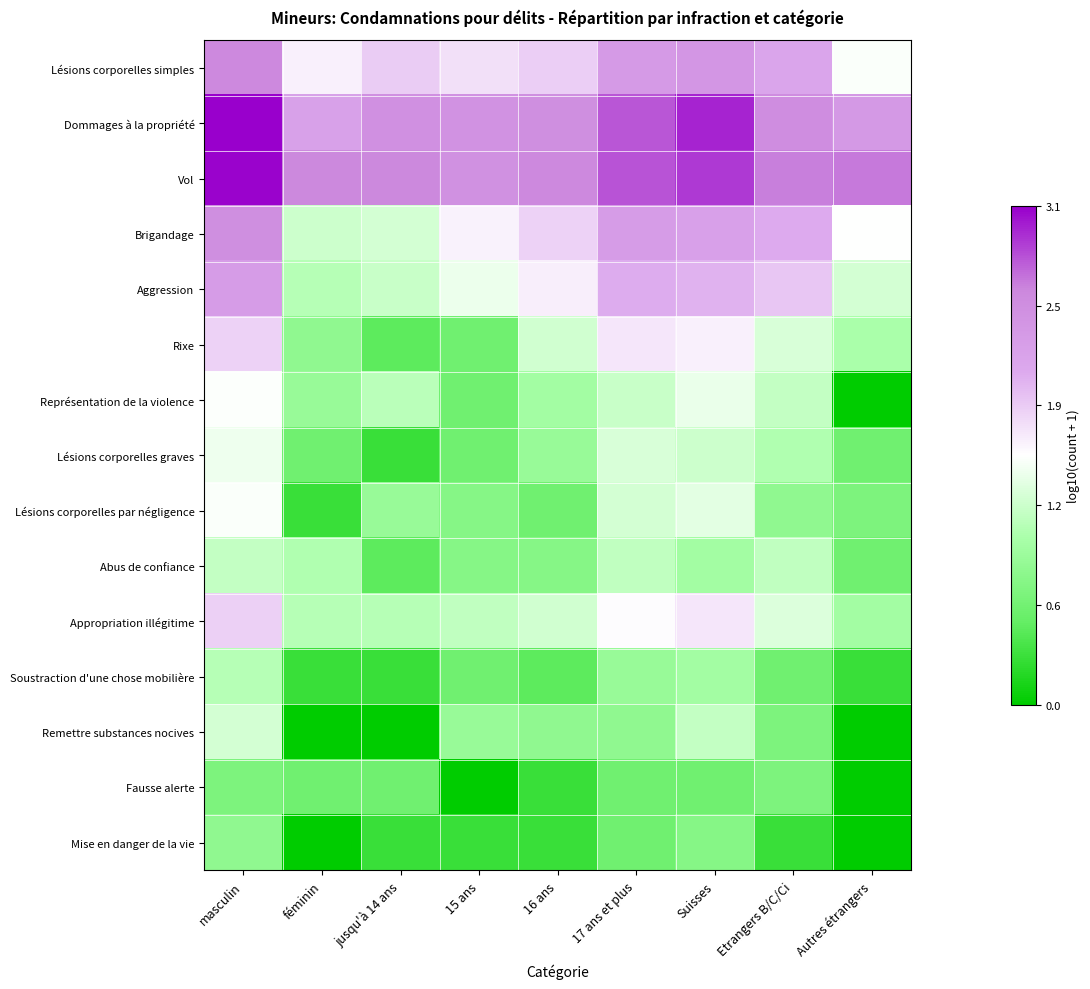

Rank the series at 17 ans et plus from highest to lowest value.

Vol, Dommages à la propriété, Lésions corporelles simples, Brigandage, Aggression, Rixe, Appropriation illégitime, Lésions corporelles graves, Lésions corporelles par négligence, Représentation de la violence, Abus de confiance, Soustraction d'une chose mobilière, Remettre substances nocives, Fausse alerte, Mise en danger de la vie